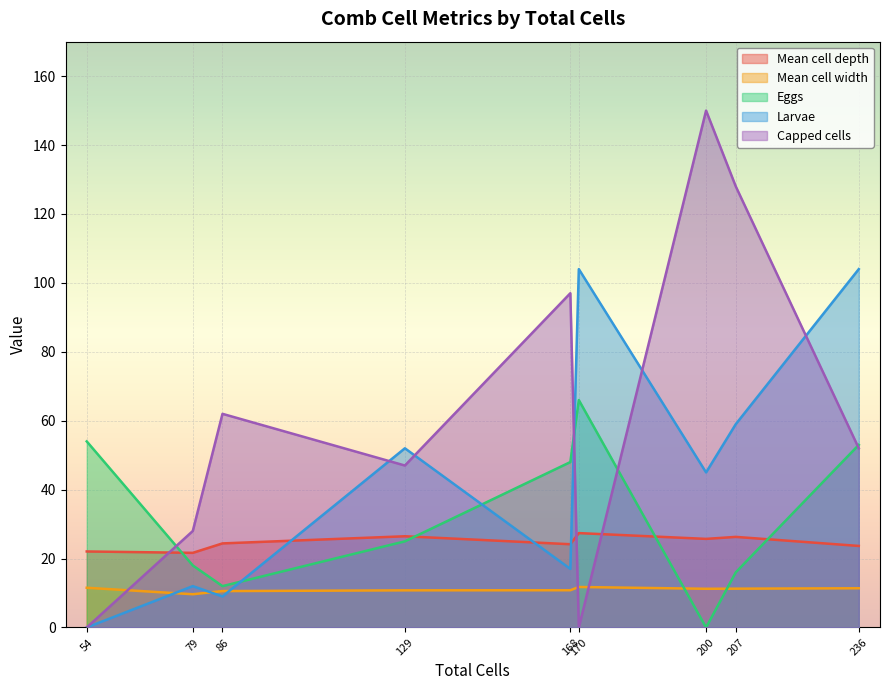

Where is the first local minimum for Larvae?

86